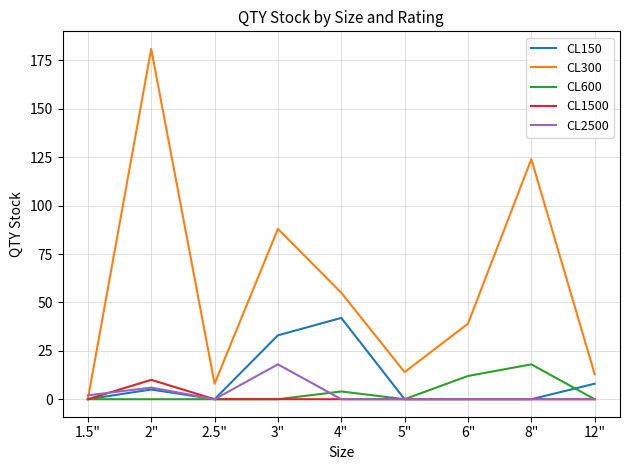

At which category is the sum across all series the highest?

2"